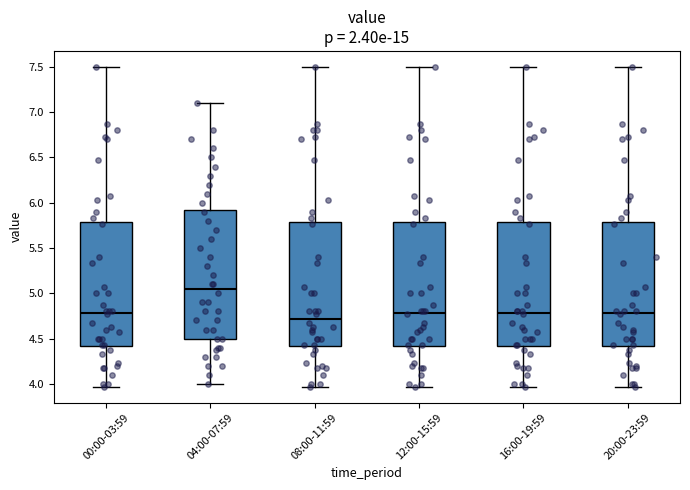

Reading left to right, read every box against the y-axis: the position of its median line, the range the box covers, and the ends of its whiskers. The values are not printed on the chart, so give them approximately, as read against the axis.

00:00-03:59: median 4.80, box 4.40 to 5.80, whiskers 3.95 to 7.50
04:00-07:59: median 5.05, box 4.50 to 5.95, whiskers 4.00 to 7.10
08:00-11:59: median 4.70, box 4.40 to 5.80, whiskers 3.95 to 7.50
12:00-15:59: median 4.80, box 4.40 to 5.80, whiskers 3.95 to 7.50
16:00-19:59: median 4.80, box 4.40 to 5.80, whiskers 3.95 to 7.50
20:00-23:59: median 4.80, box 4.40 to 5.80, whiskers 3.95 to 7.50